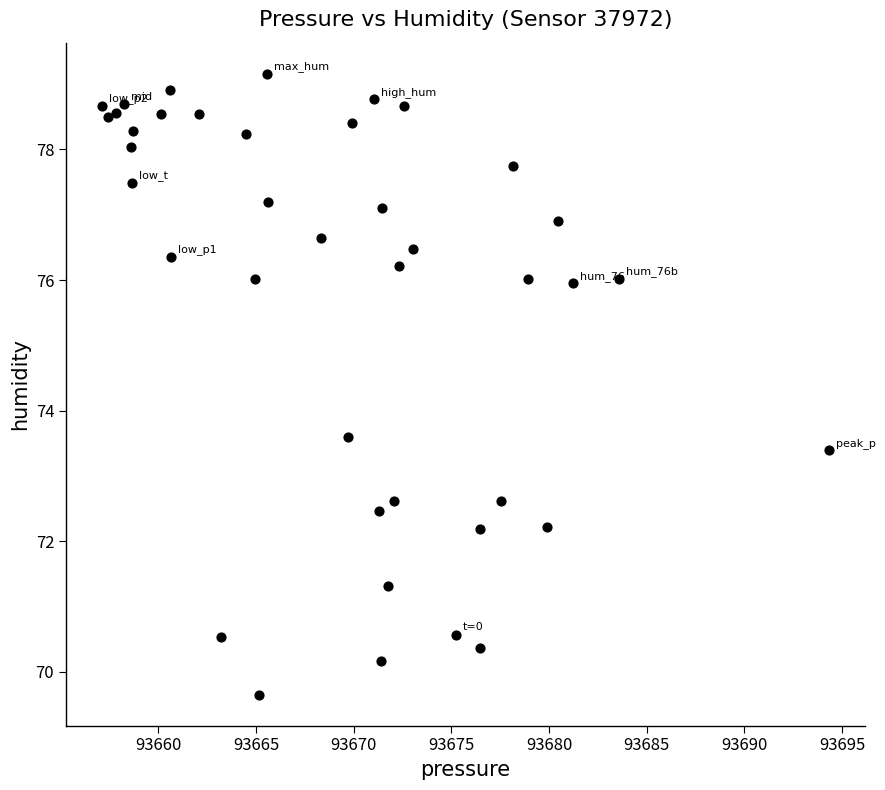

What Y value in the scatter plot is closest to 74?

73.6